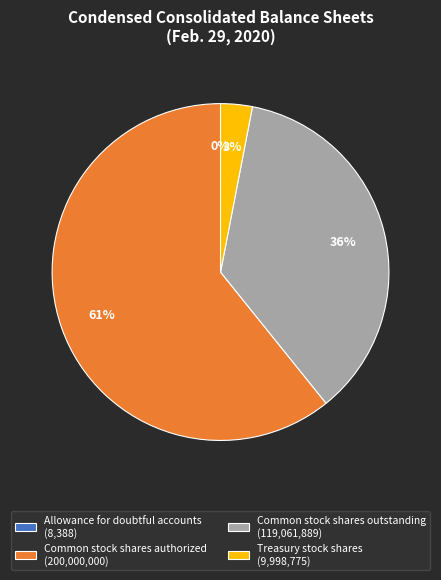

Which has a higher value, Treasury stock shares (9,998,775) or Common stock shares authorized (200,000,000)?

Common stock shares authorized (200,000,000)